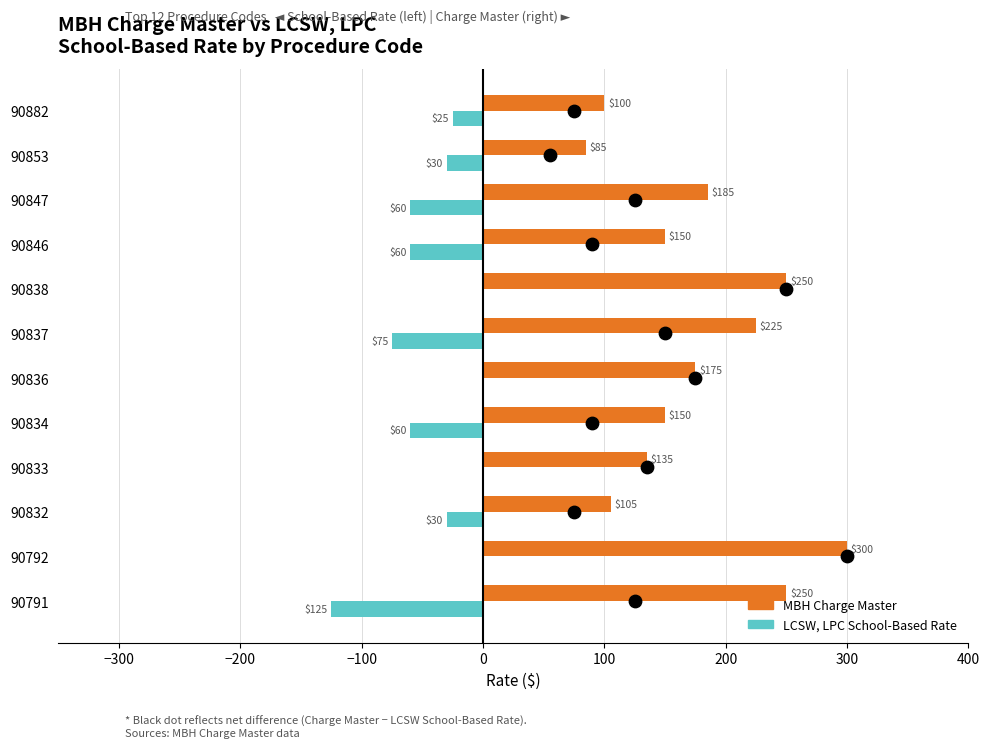

What is the total value across all series at 90834?

90